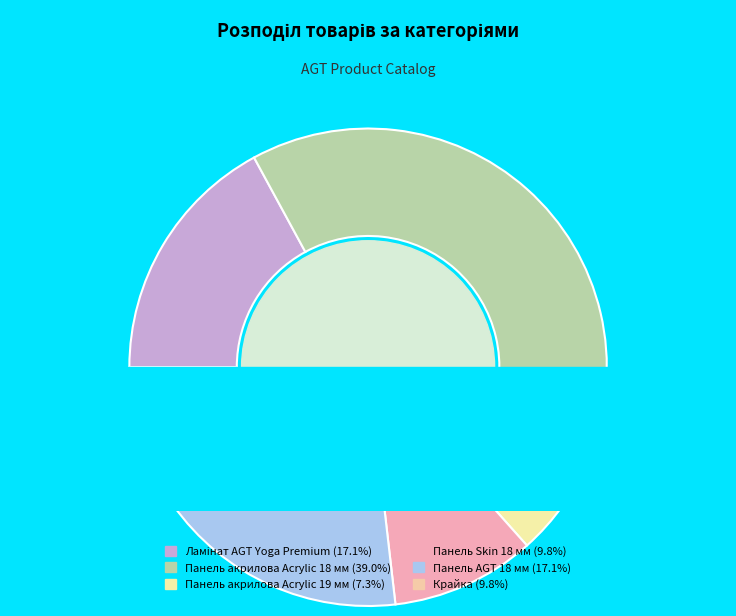

To the nearest percent, what portion does Панель AGT 18 мм represent?

17%